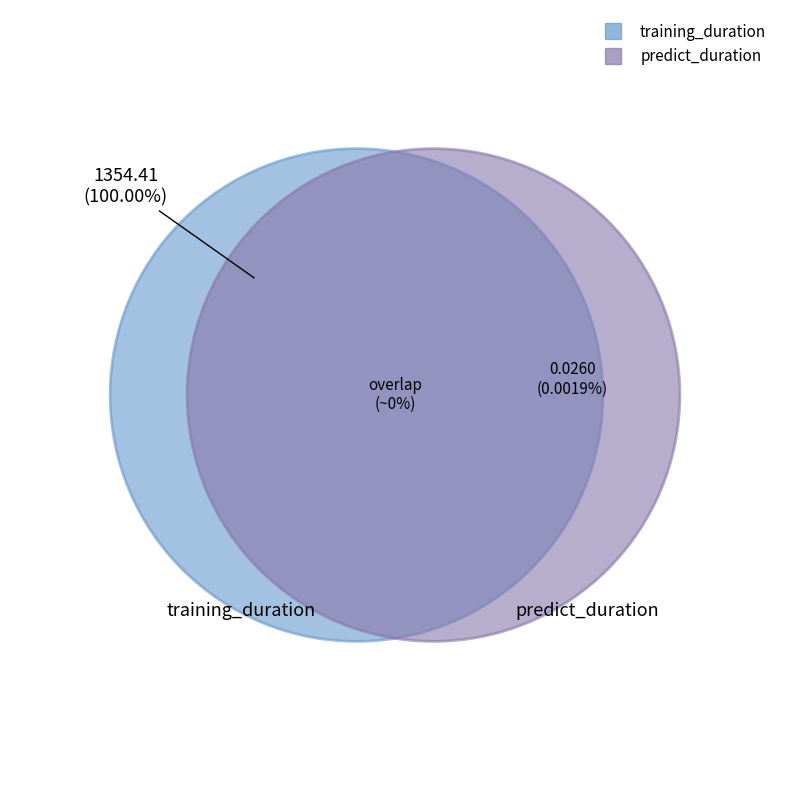

Is it true that training_duration is 99% of the pie?

False